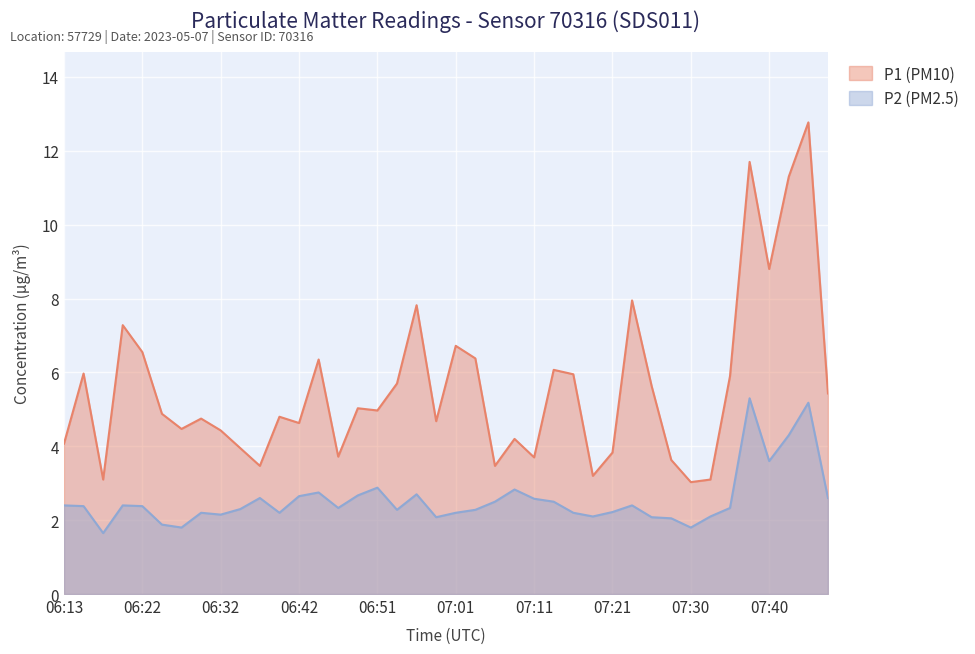

What is the value of the P2 (PM2.5) point at the 19th from the left?

2.7